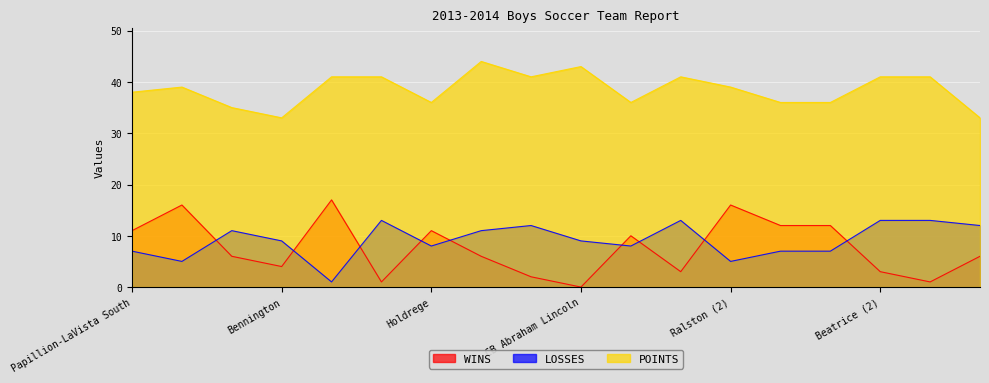

At how many categories does at least one series exceed 22?

18